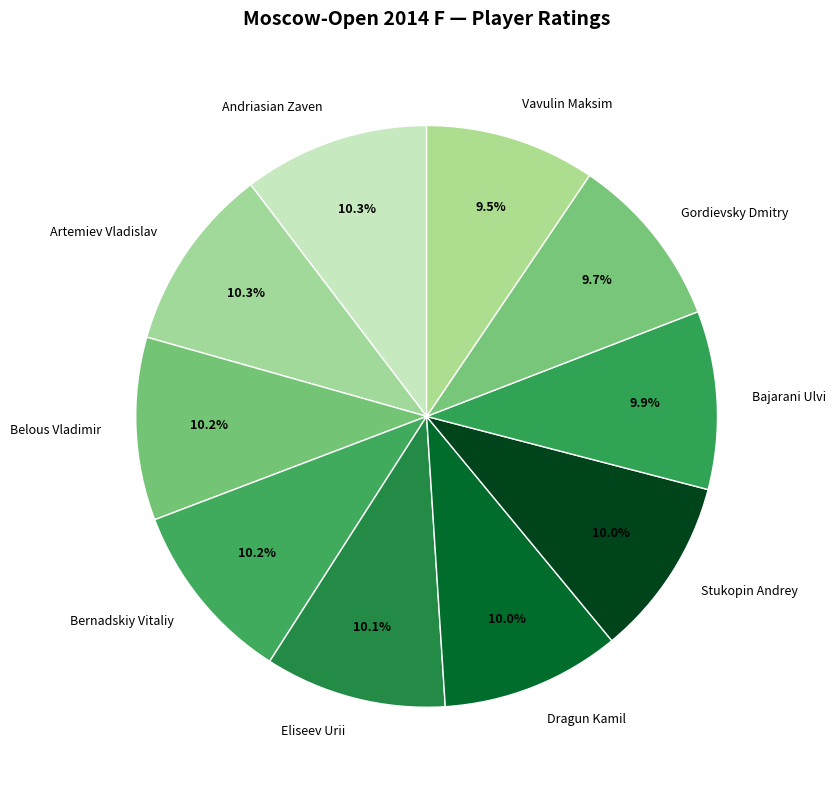

Is it true that Andriasian Zaven is 10% of the pie?

True